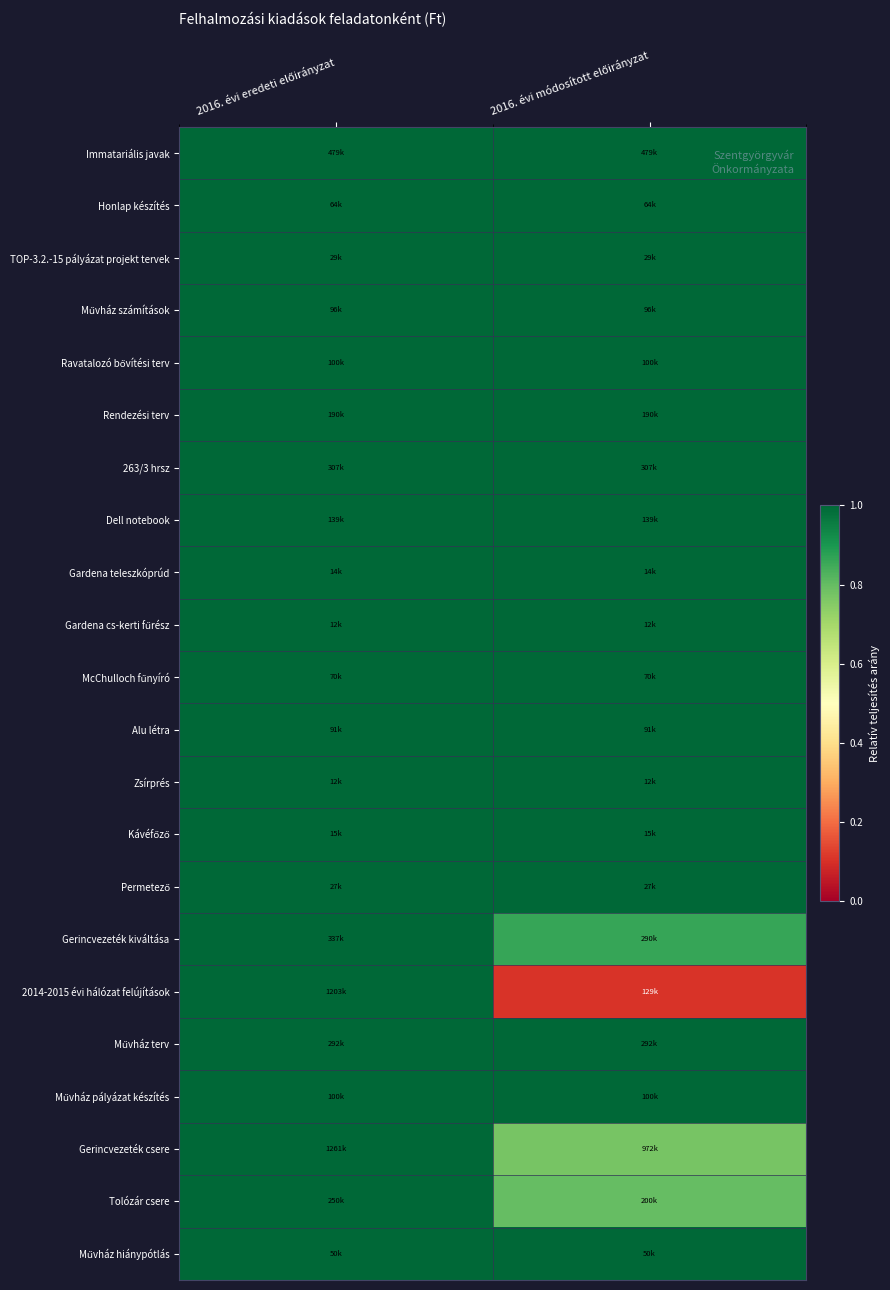

At how many categories does at least one series exceed 0?

2